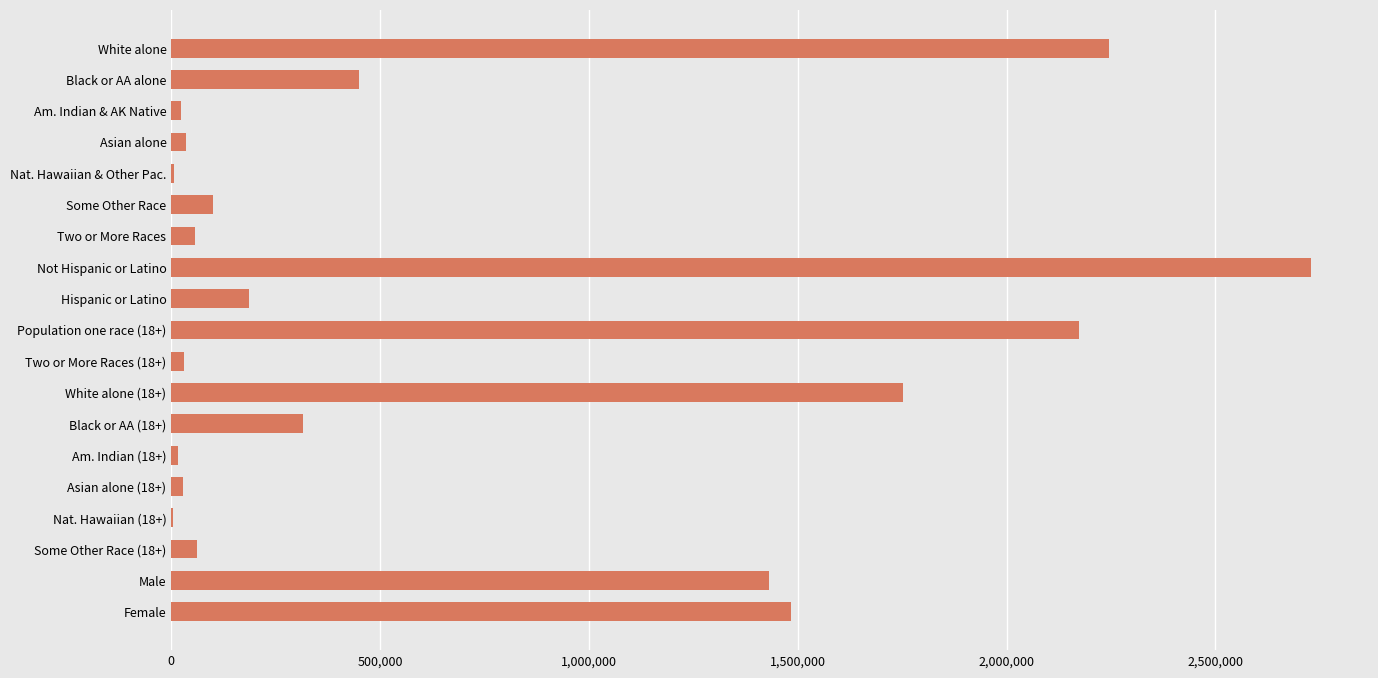

Where is the data nearest to the value 1366644?

Male